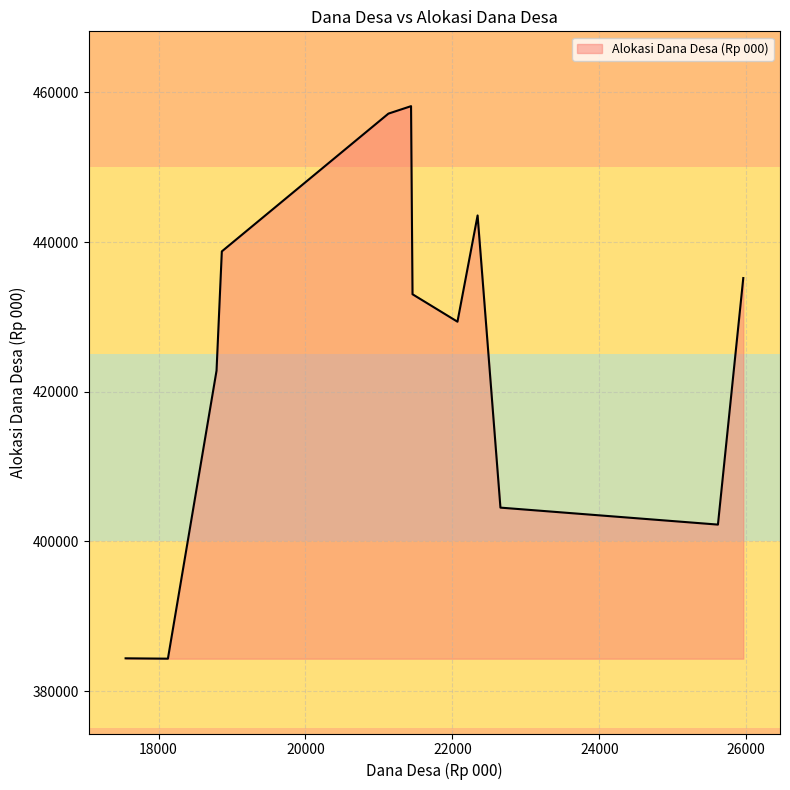

What is the difference between the maximum and minimum values?

73839.9